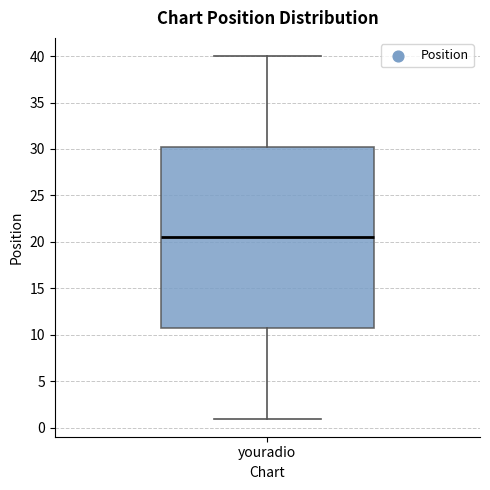

Transcribe this box plot: give where the median line is, the range the box spans, and where the two whiskers end, as read against the y-axis. The values are not printed on the chart, so give them approximately, as read against the axis.

median 20.5, box 11.0 to 30.5, whiskers 1.0 to 40.0